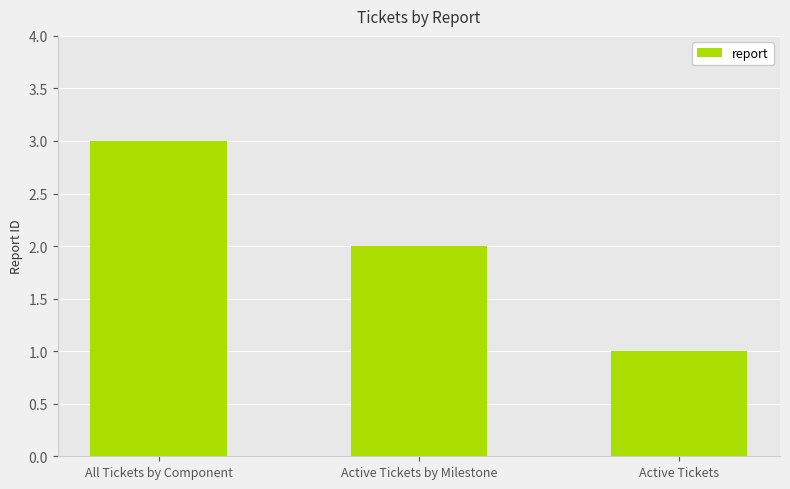

What is the label of the 3rd bar from the right?

All Tickets by Component